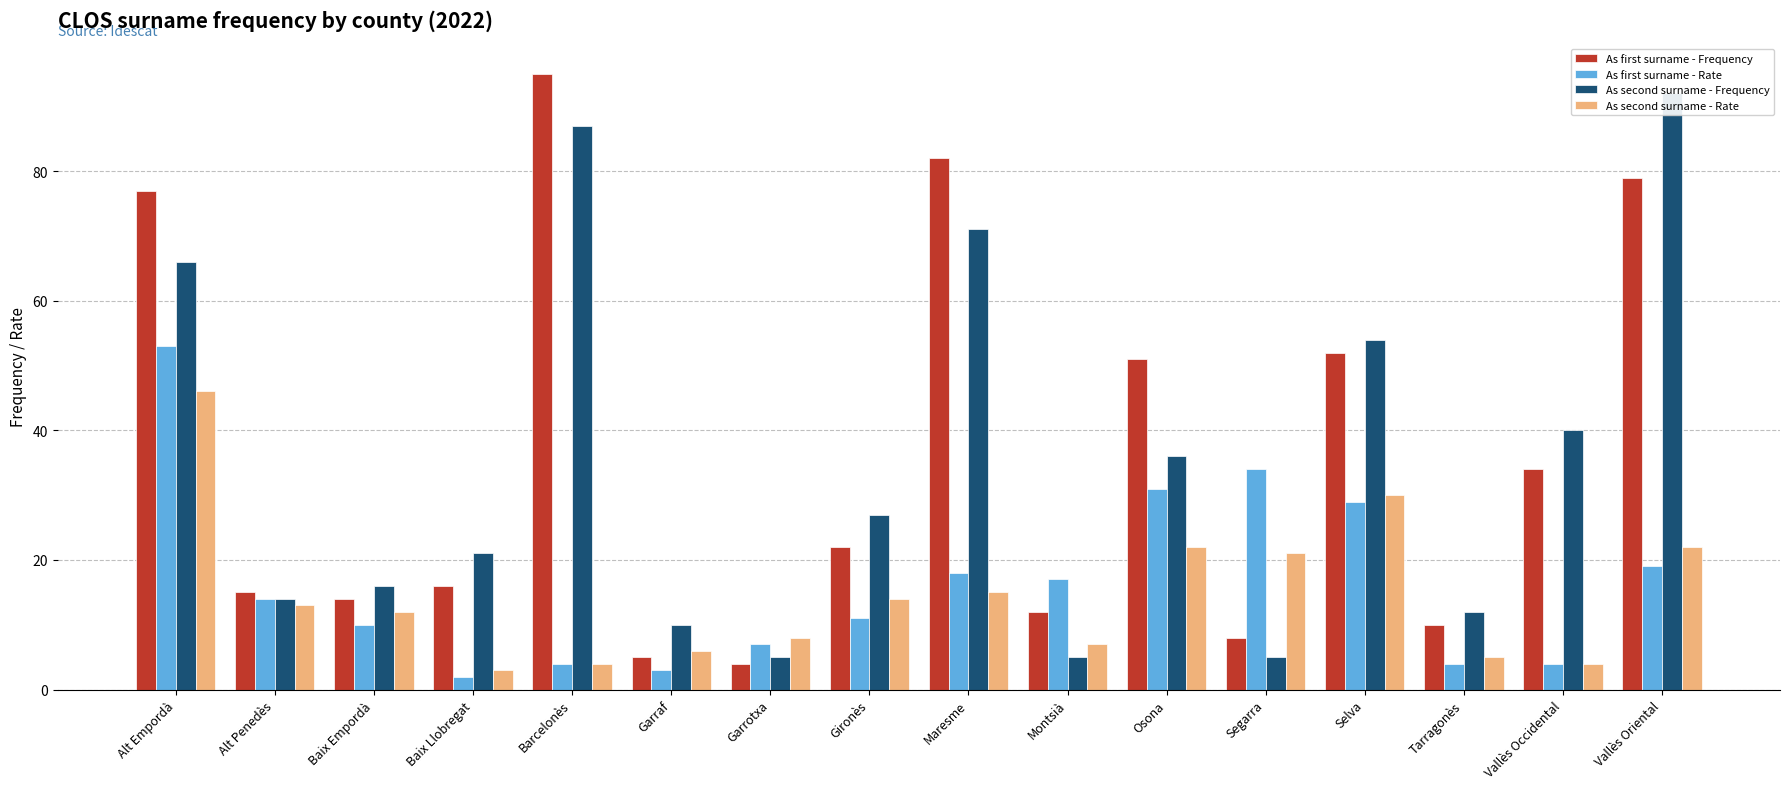

Which has a higher value, Vallès Occidental or Osona?

Osona